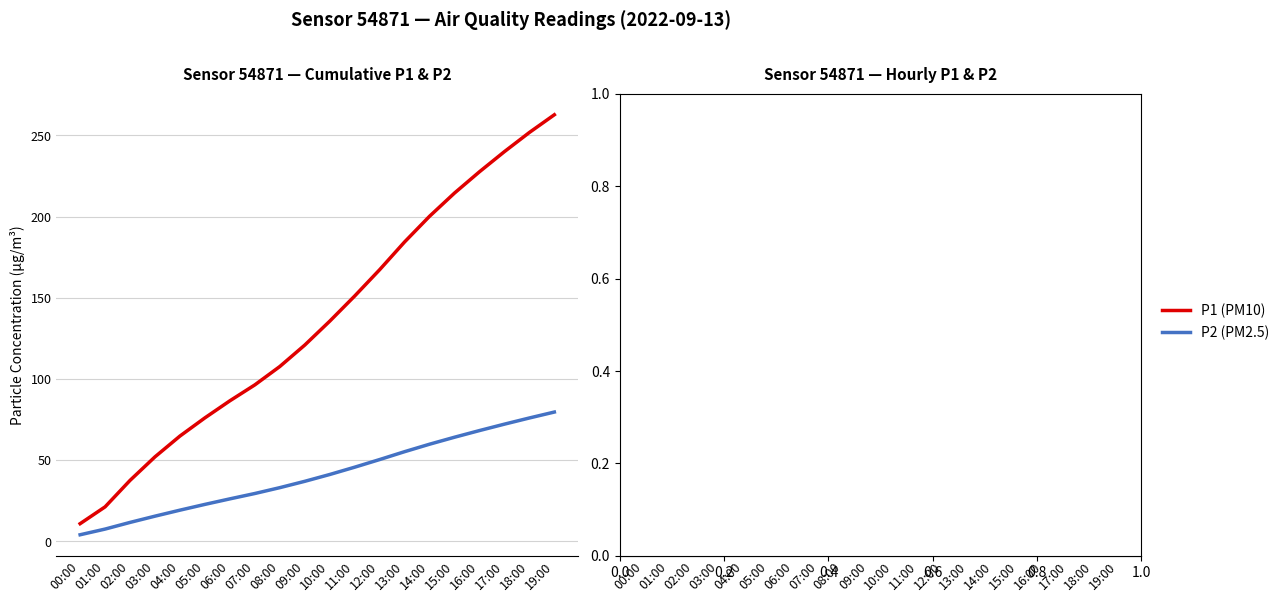

The value of P1 at 15:00 is 14.3. True or false?

True